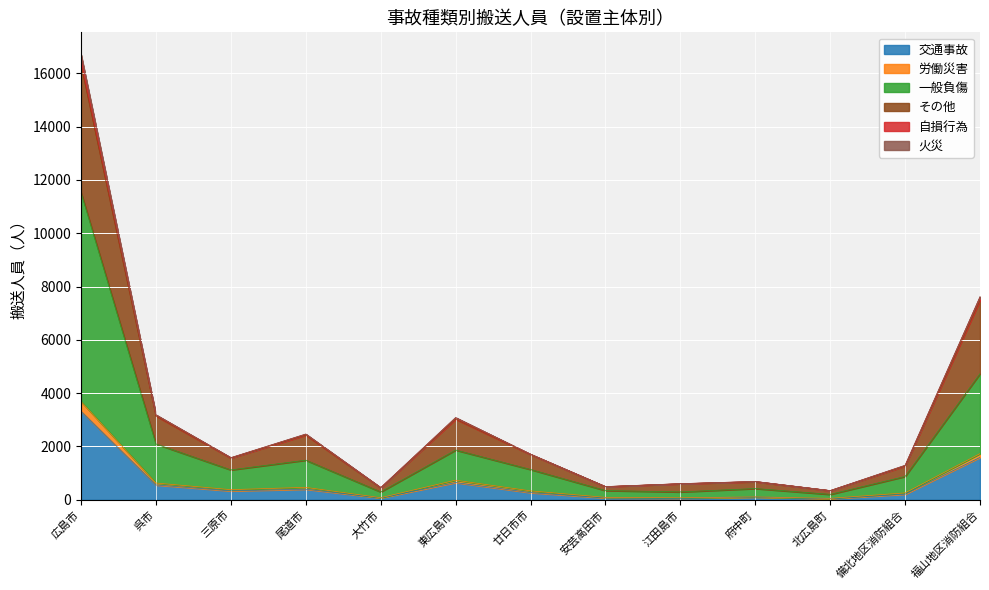

What is the maximum value for 交通事故?

3321